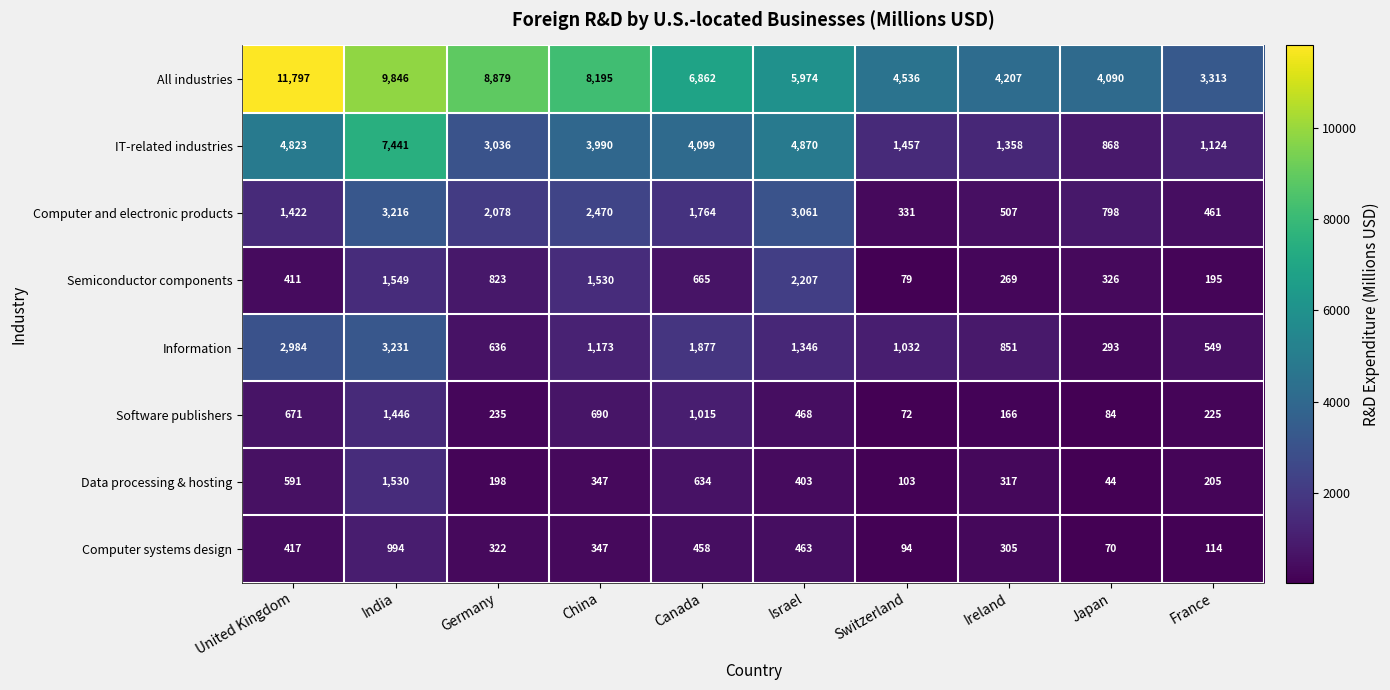

What is the lowest value of the All industries series?

3313